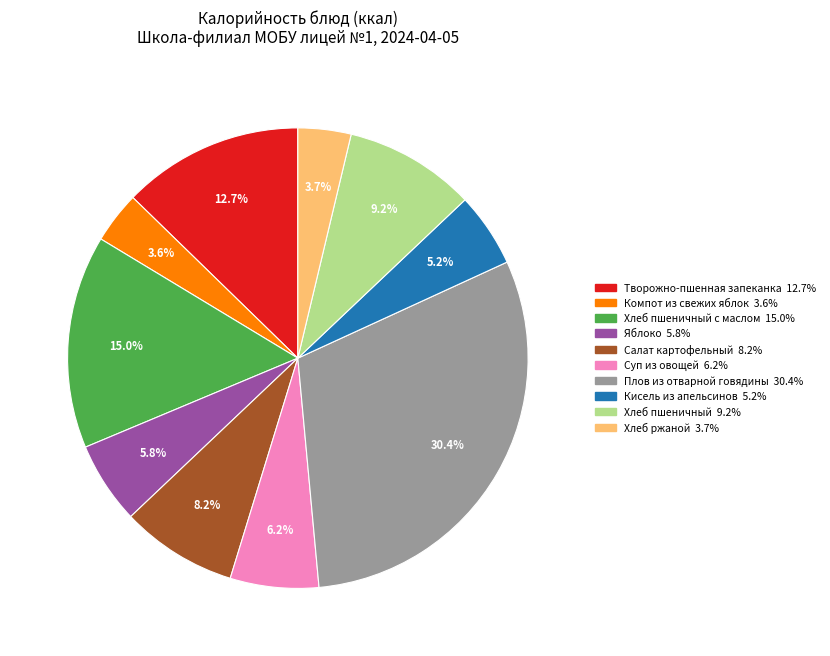

Is there a majority slice in this chart?

No